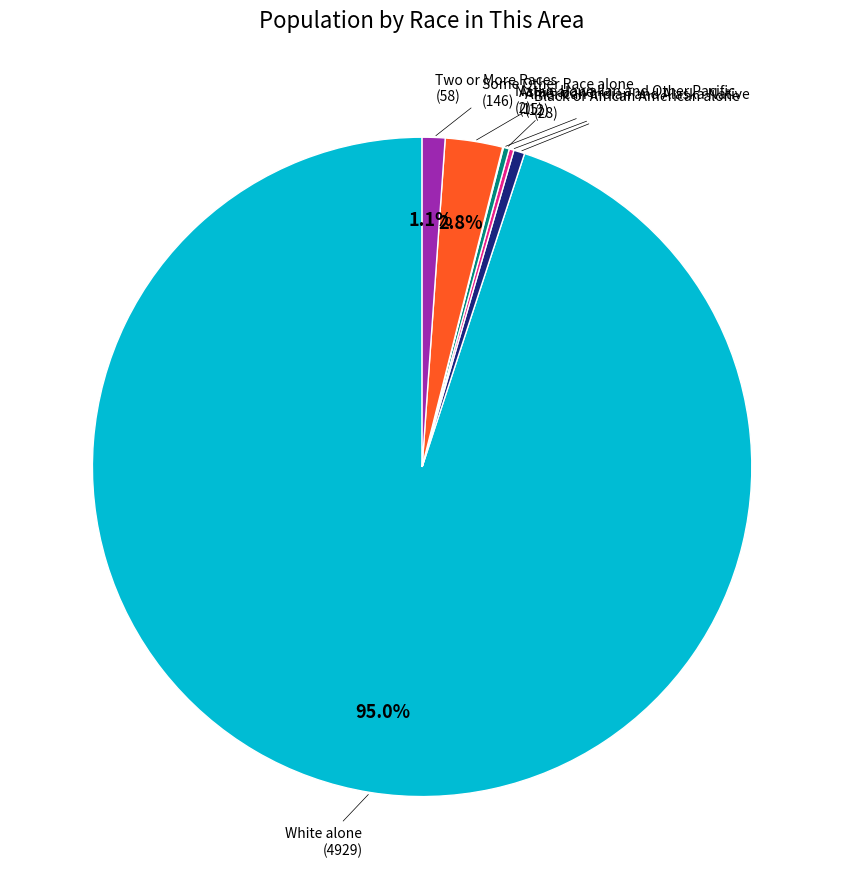

How much of the chart is everything except Two or More Races?

98.9%